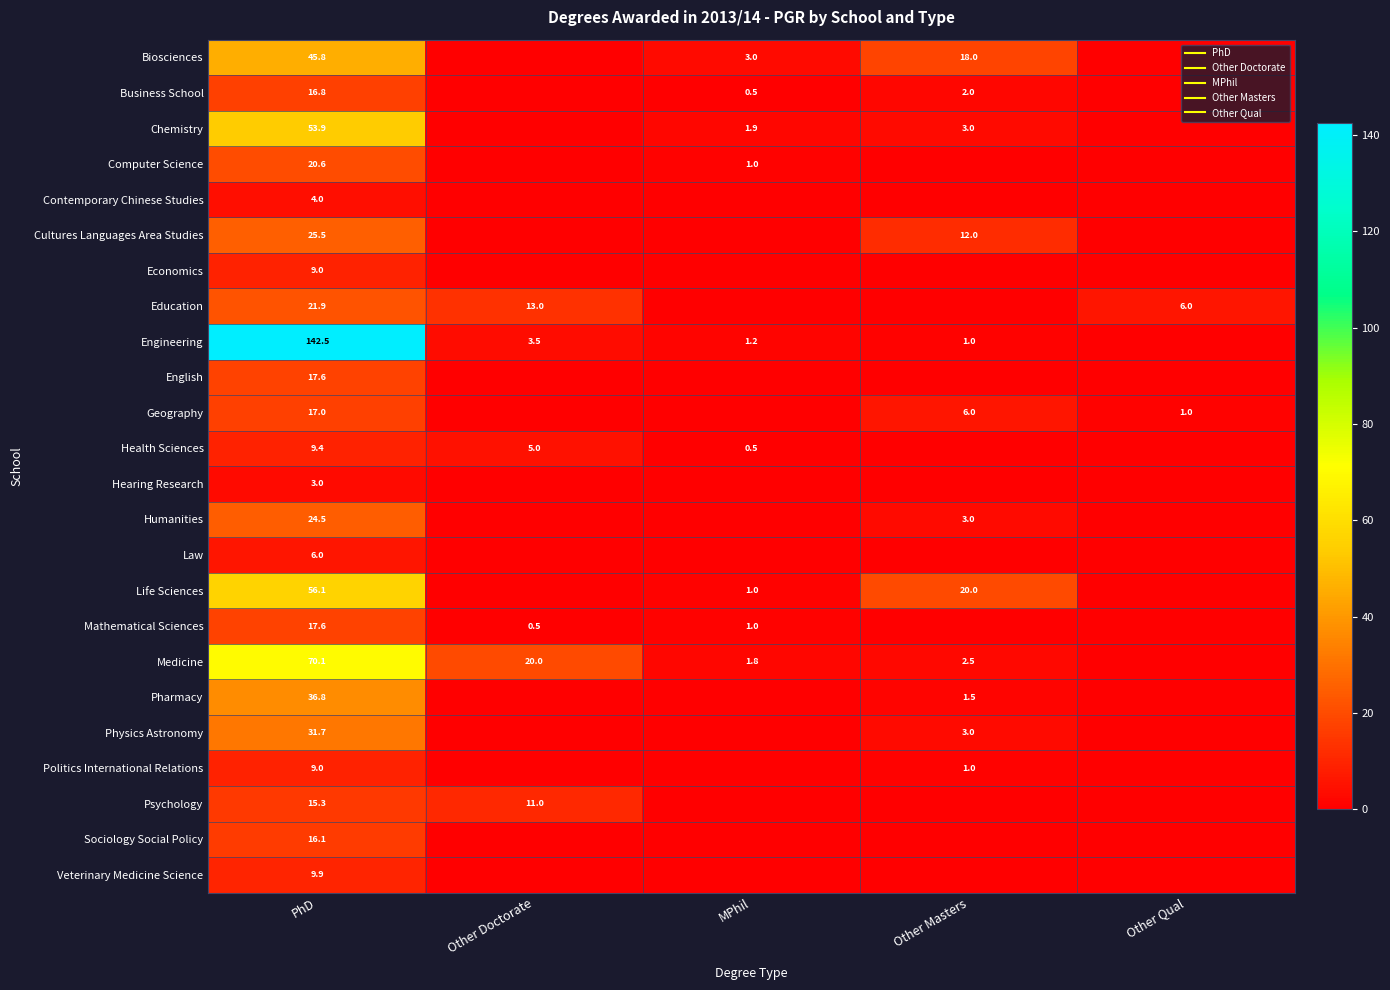

What is the maximum value shown in the chart?

142.5